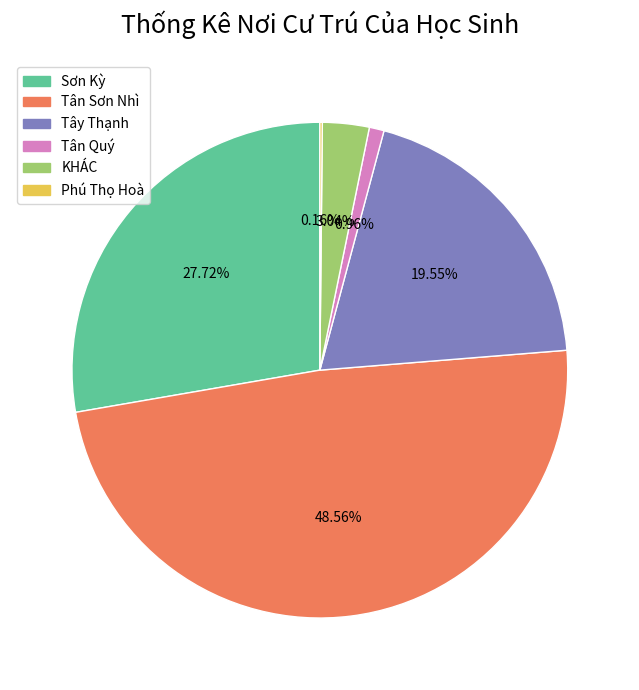

Does Tân Quý account for over 50% of the chart?

No